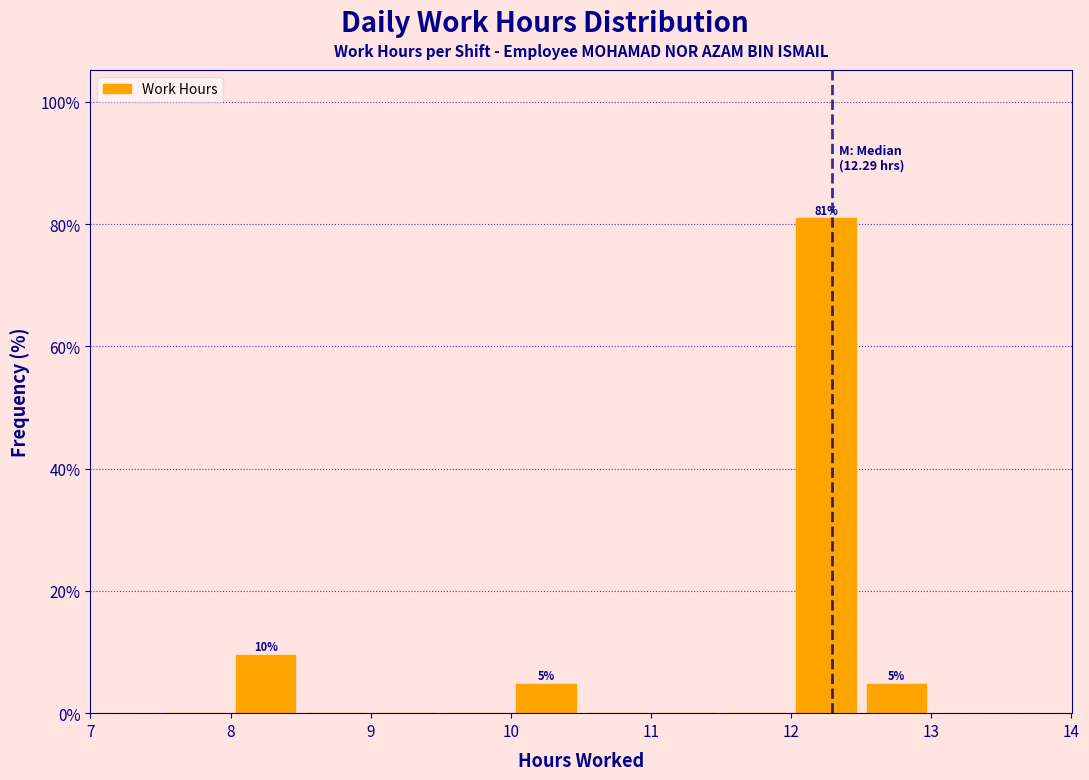

Over which range of the x-axis is the bar tallest?

12.0 to 12.5